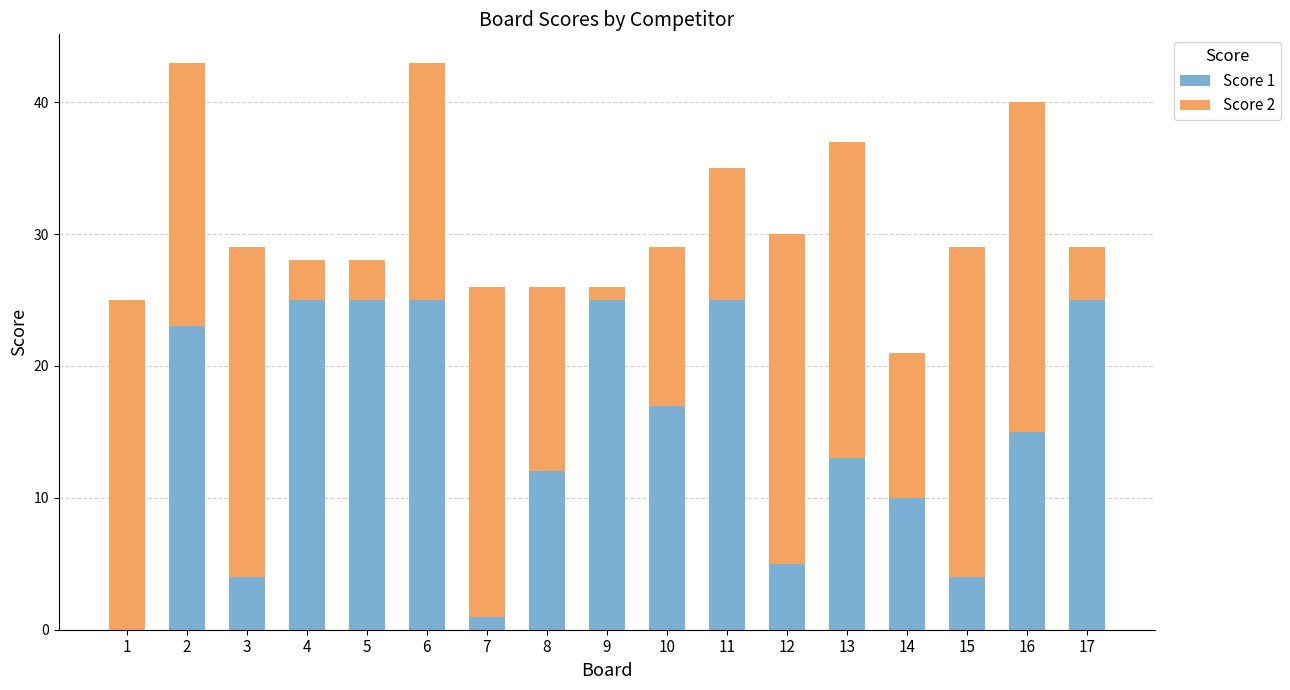

How many series are shown in this chart?

2